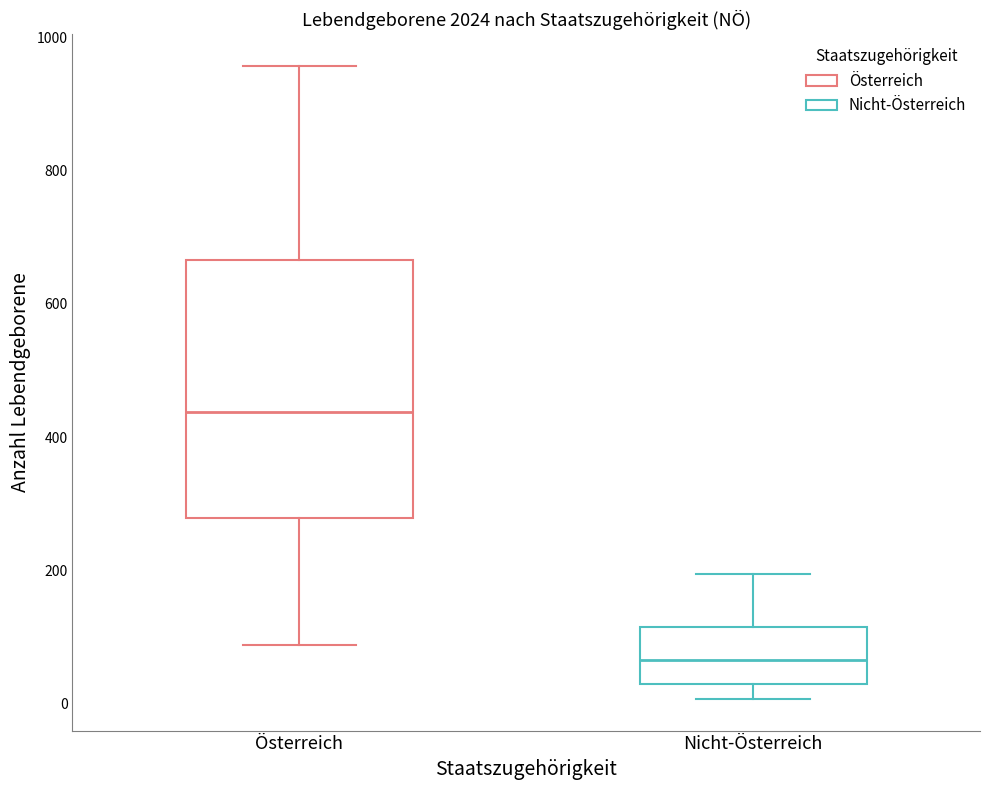

Where is the lower edge of the box for Österreich on the y-axis? The values are not printed on the chart, so give them approximately, as read against the axis.

280